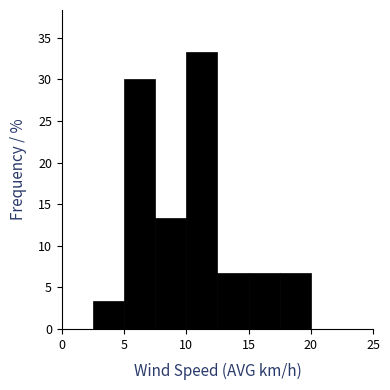

Reading left to right, list every bar in this chart as the range it spans on the x-axis followed by its height. The values are not printed on the chart, so give them approximately, as read against the axis.

0.0 to 2.5: 0
2.5 to 5.0: 3.5
5.0 to 7.5: 30.0
7.5 to 10.0: 13.5
10.0 to 12.5: 33.5
12.5 to 15.0: 6.5
15.0 to 17.5: 6.5
17.5 to 20.0: 6.5
20.0 to 22.5: 0
22.5 to 25.0: 0